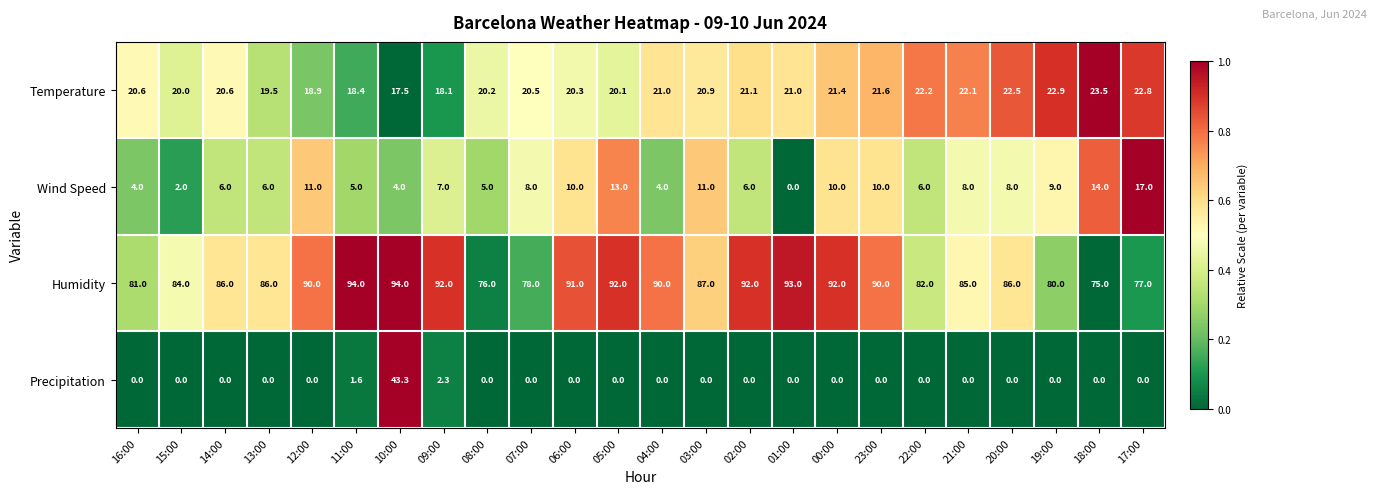

What is the sum of the Precipitation values at 01:00 and 11:00?

1.6